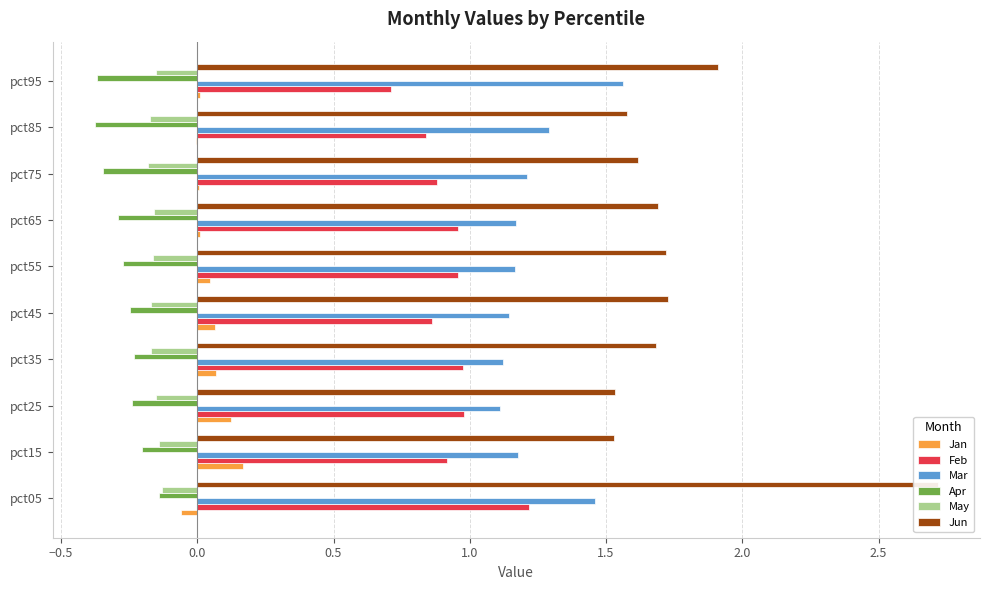

What is the value of the Mar bar at the 1st from the left?

1.5